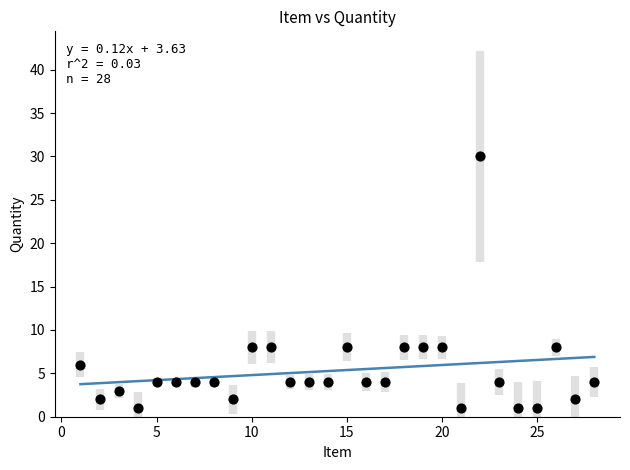

What is the range of X values (max minus min)?

27